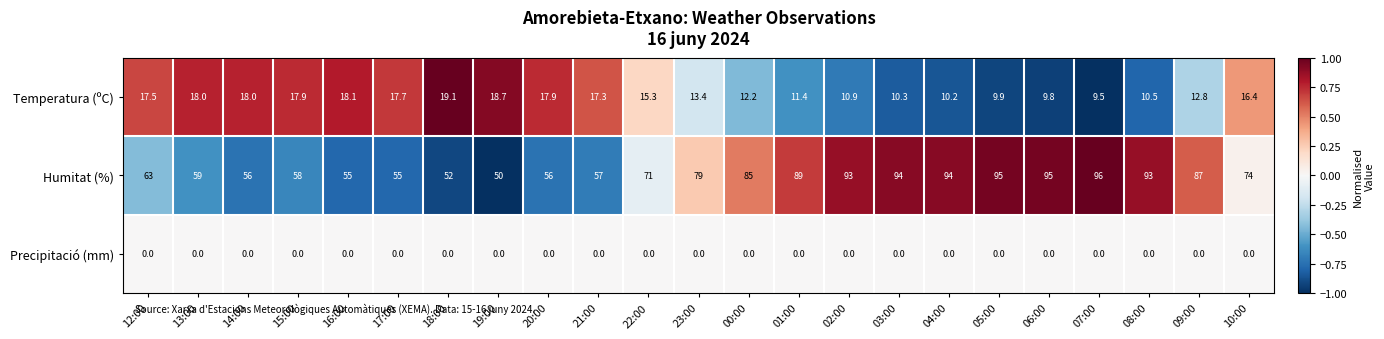

How many data points in Temperatura (ºC) are less than 15?

11